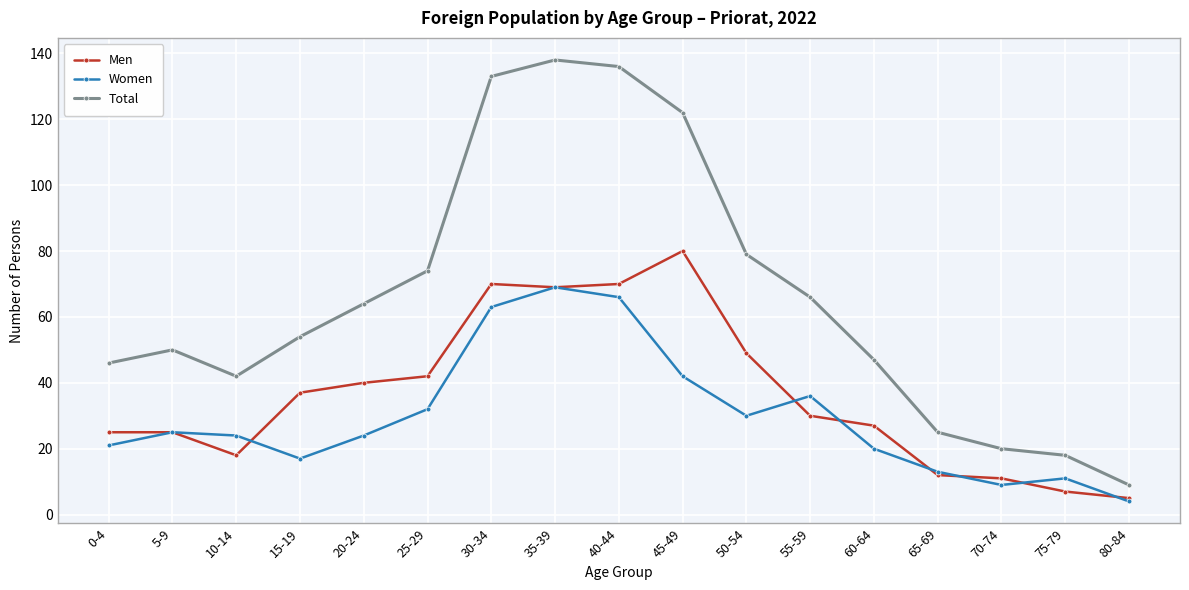

What is the sum of all Women values?

506